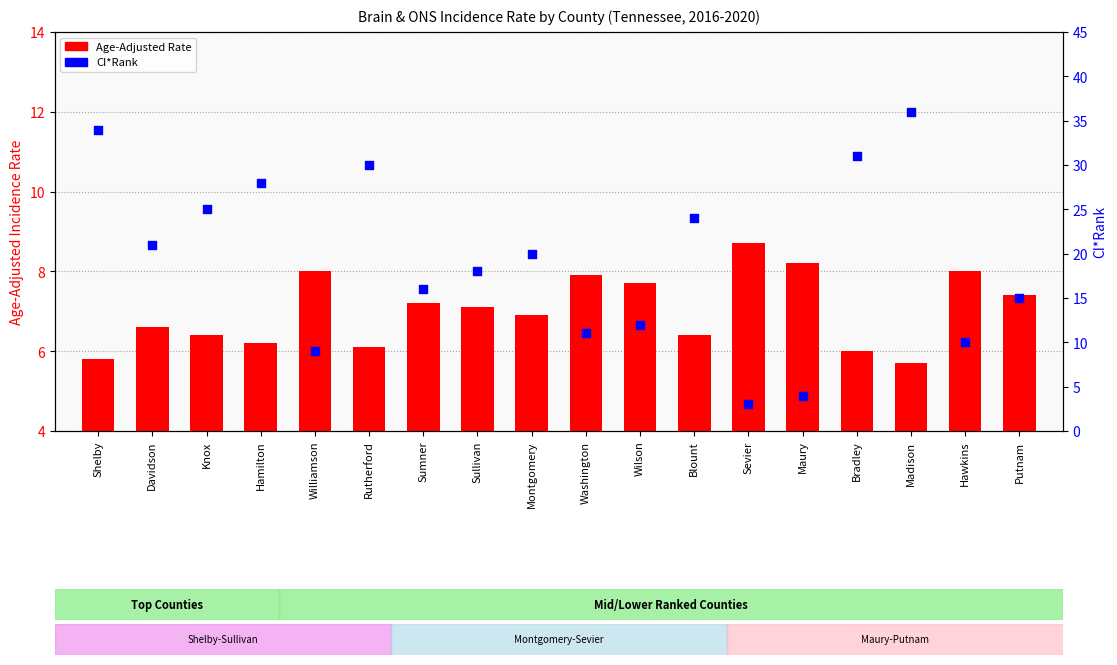

Which series reaches the maximum Y coordinate?

CI*Rank